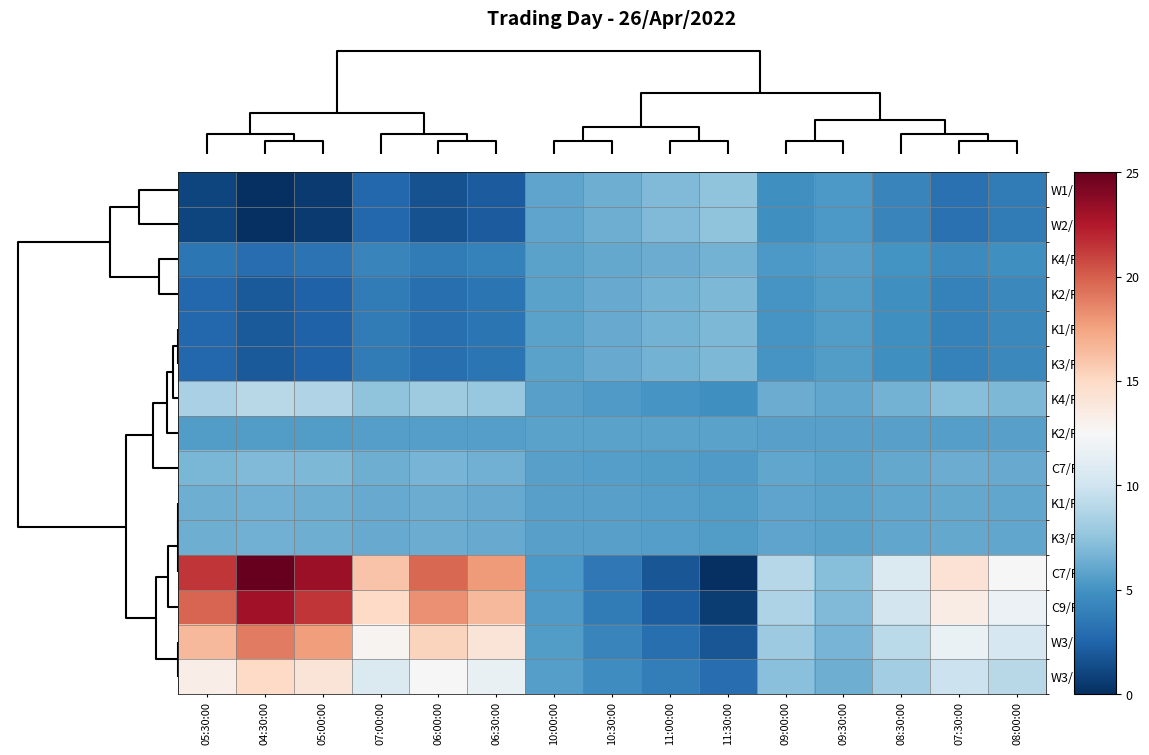

Which has a higher value, 08:30:00 or 10:00:00?

10:00:00